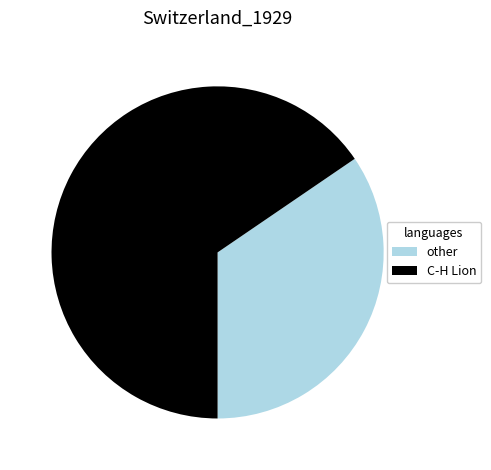

What is the majority slice?

C-H Lion